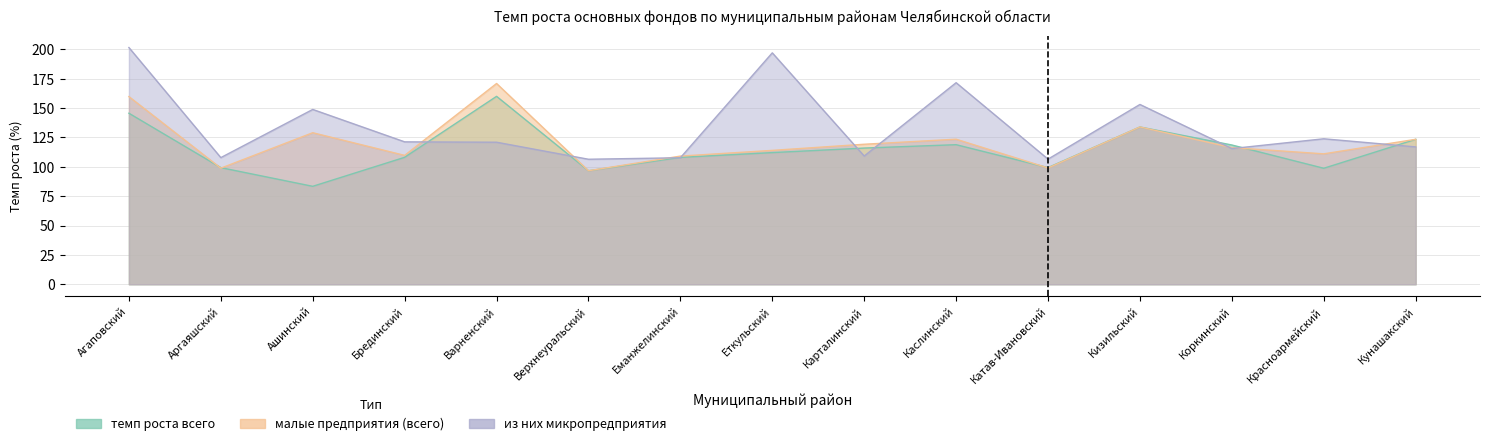

What is the sum of the малые предприятия (всего) values at Аргаяшский and Красноармейский?

209.8